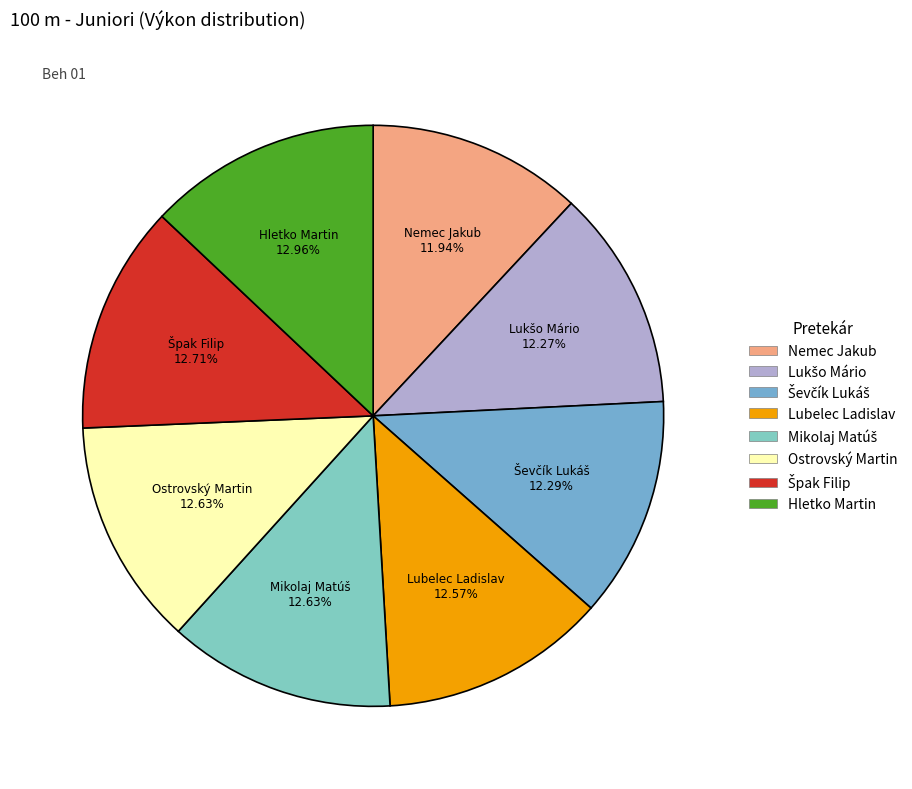

Is Hletko Martin the majority of the pie?

No